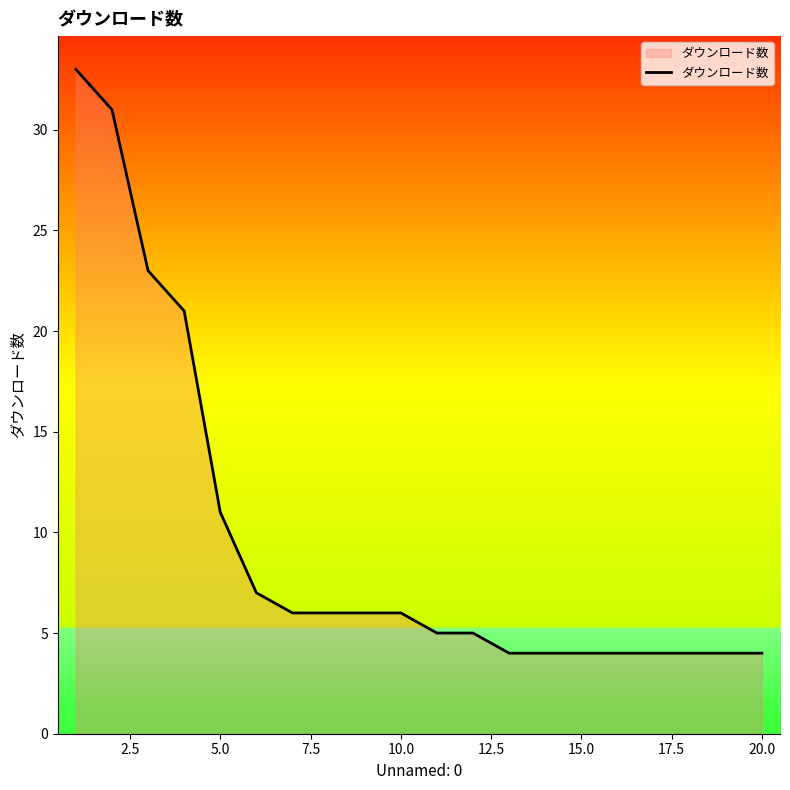

What is the minimum value shown in the chart?

4